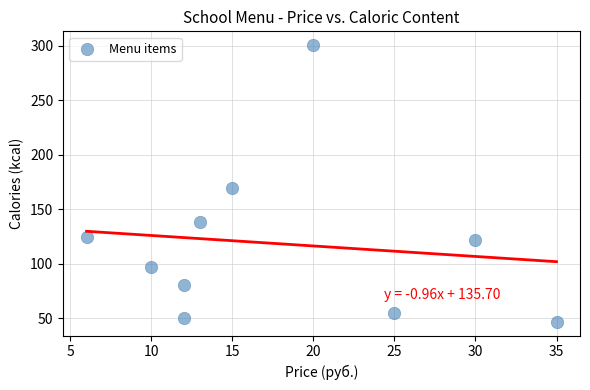

What Y value in the scatter plot is closest to 173?

169.7